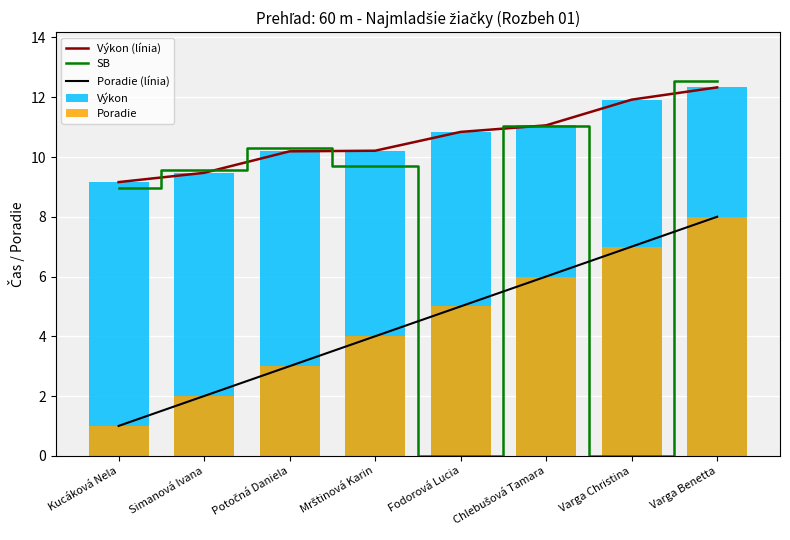

How many groups of bars are there?

8